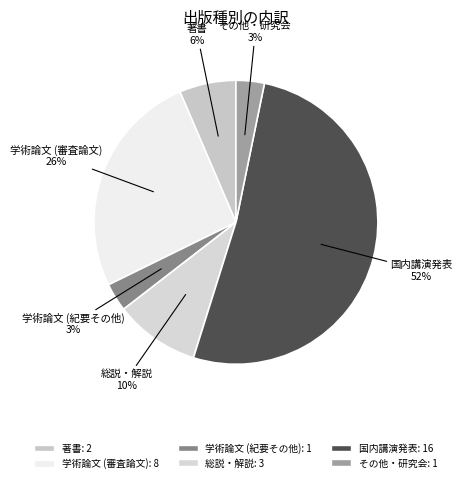

Is it true that 学術論文 (審査論文) is 26% of the pie?

True